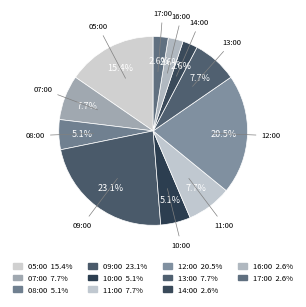

Which has a higher value, 16:00 or 10:00?

10:00